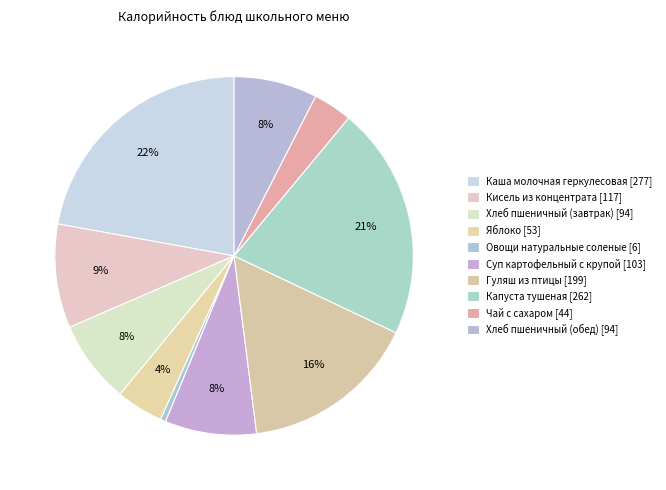

How many segments does this pie chart have?

10